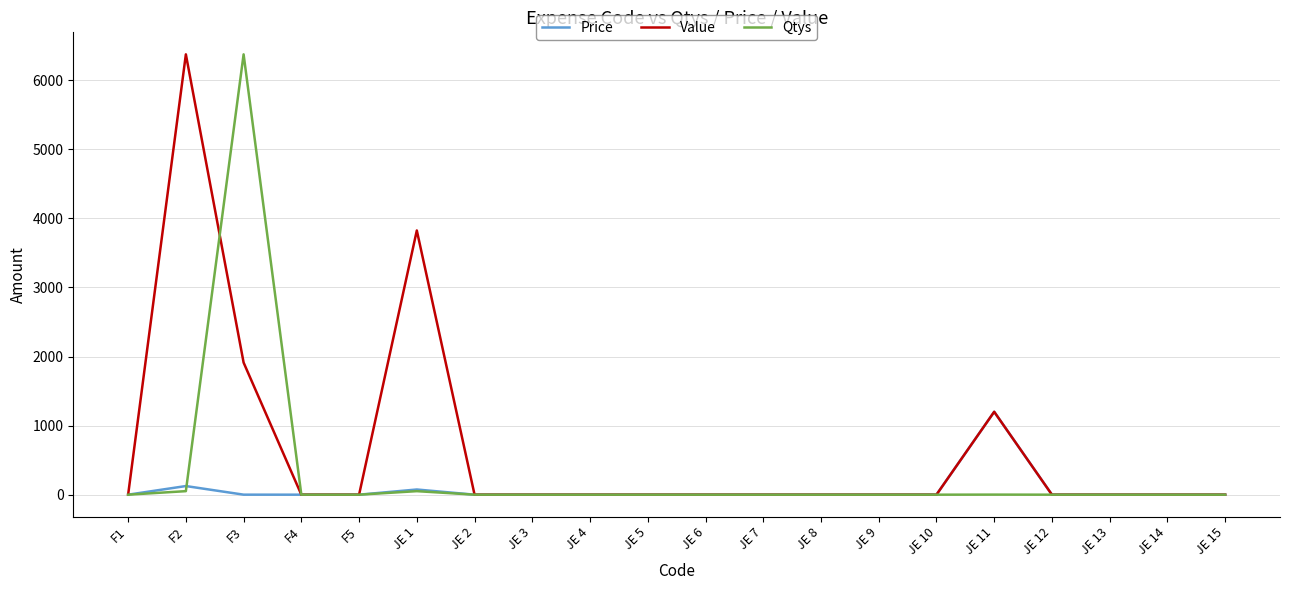

Which series has the largest total across all categories?

Value